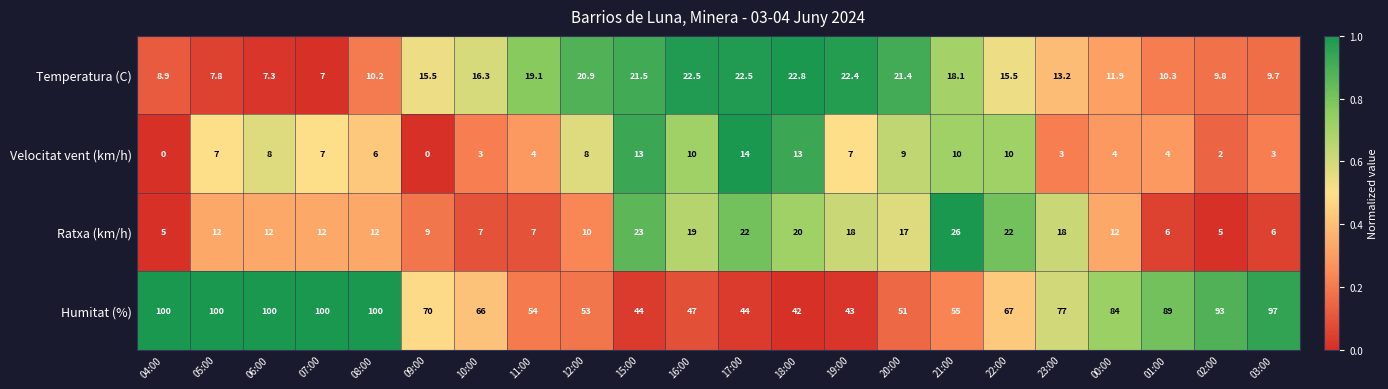

What is the difference between the second highest and minimum values in the Velocitat vent (km/h) series?

13.0